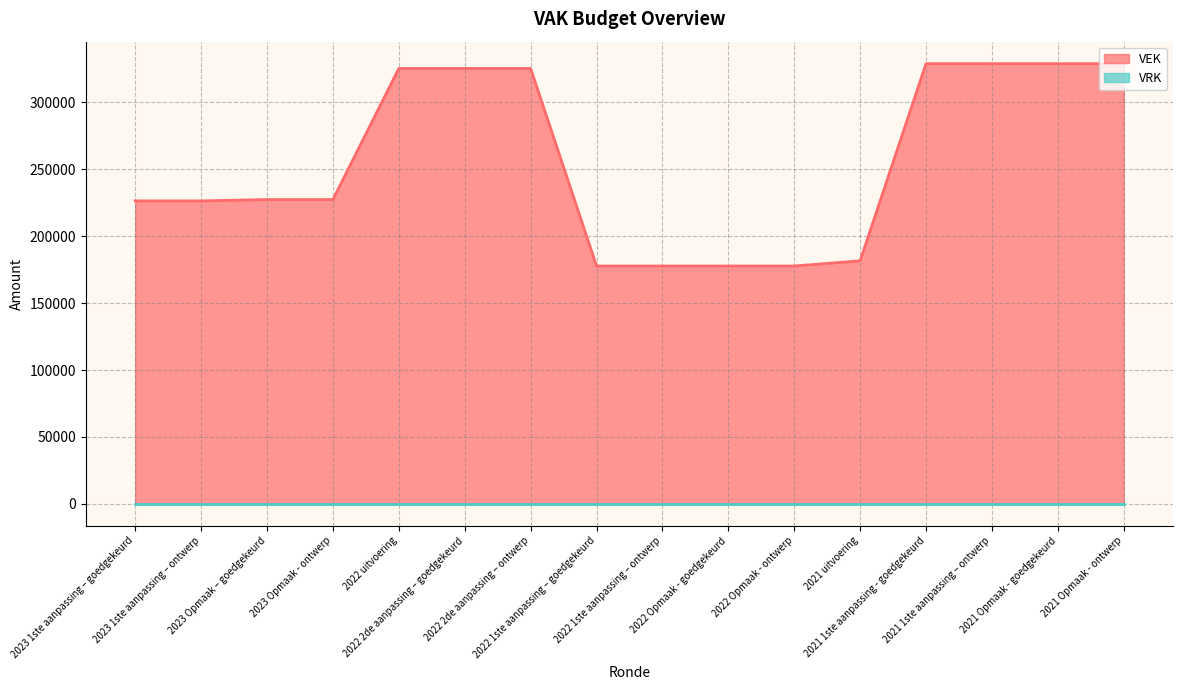

What is the label of the 3rd point from the right?

2021 1ste aanpassing – ontwerp